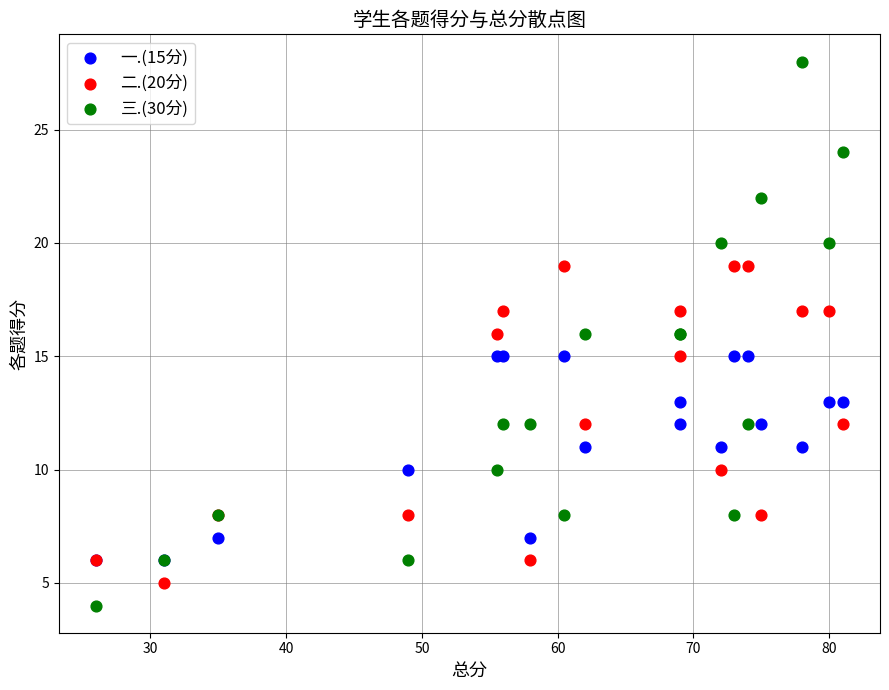

Which series has the widest spread of Y values?

三.(30分)